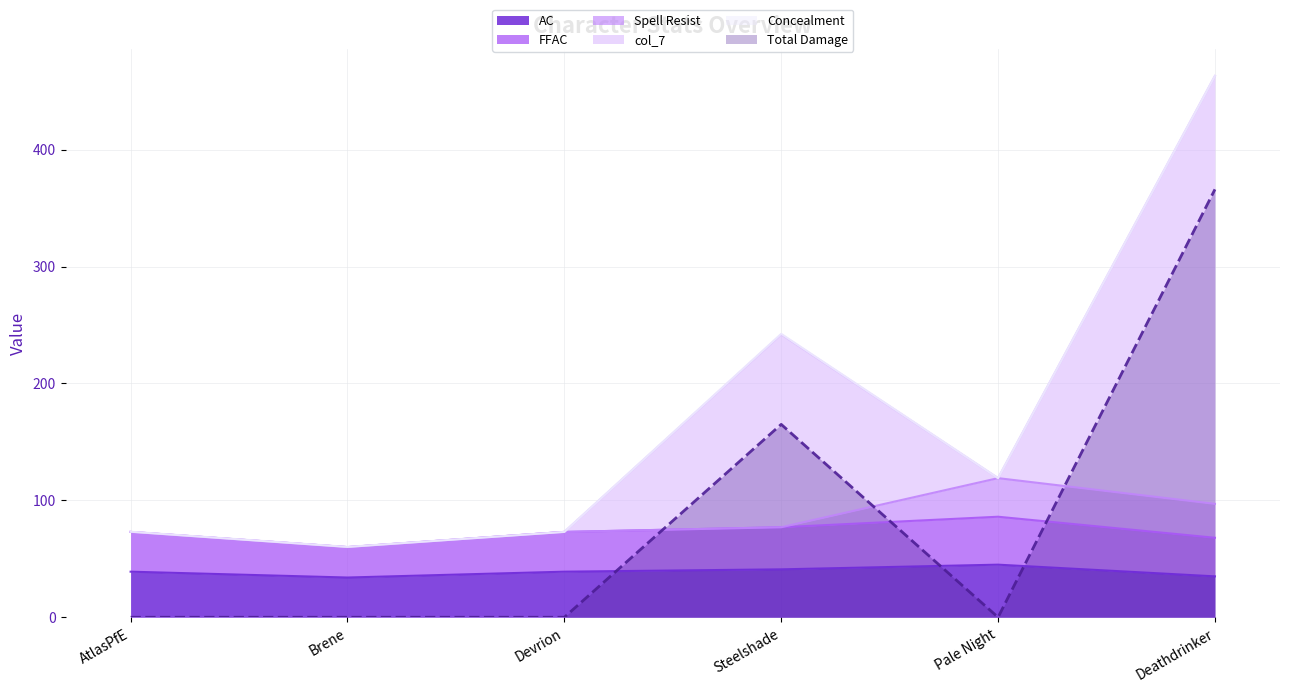

List the labels in order of col_7 value, smallest first.

AtlasPfE, Brene, Devrion, Pale Night, Steelshade, Deathdrinker